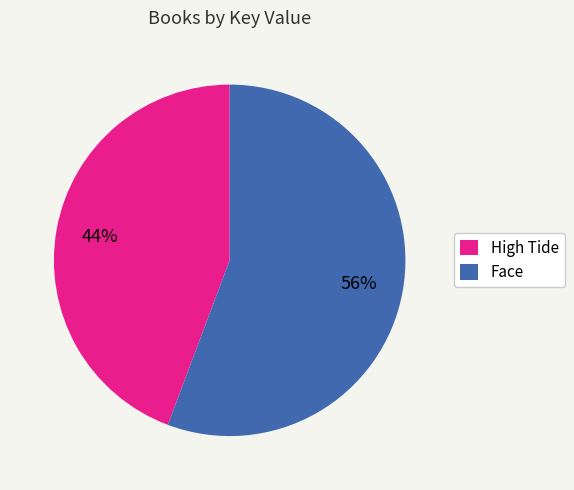

The High Tide slice represents 32% of the pie. True or false?

False